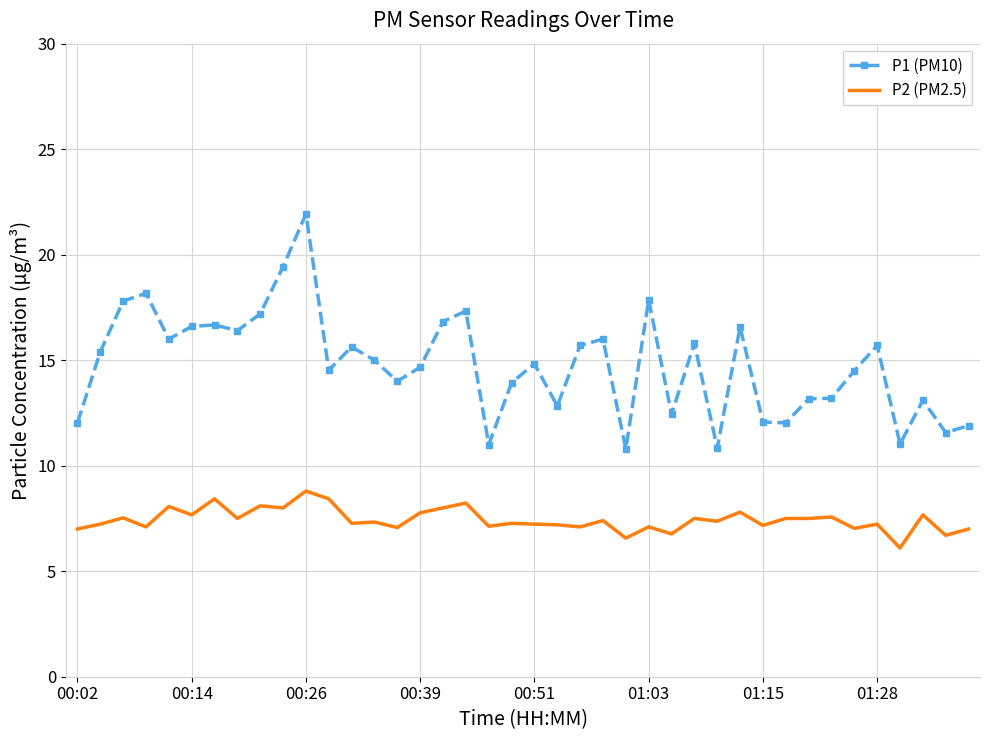

List the series in order of their peak value, highest first.

P1 (PM10), P2 (PM2.5)